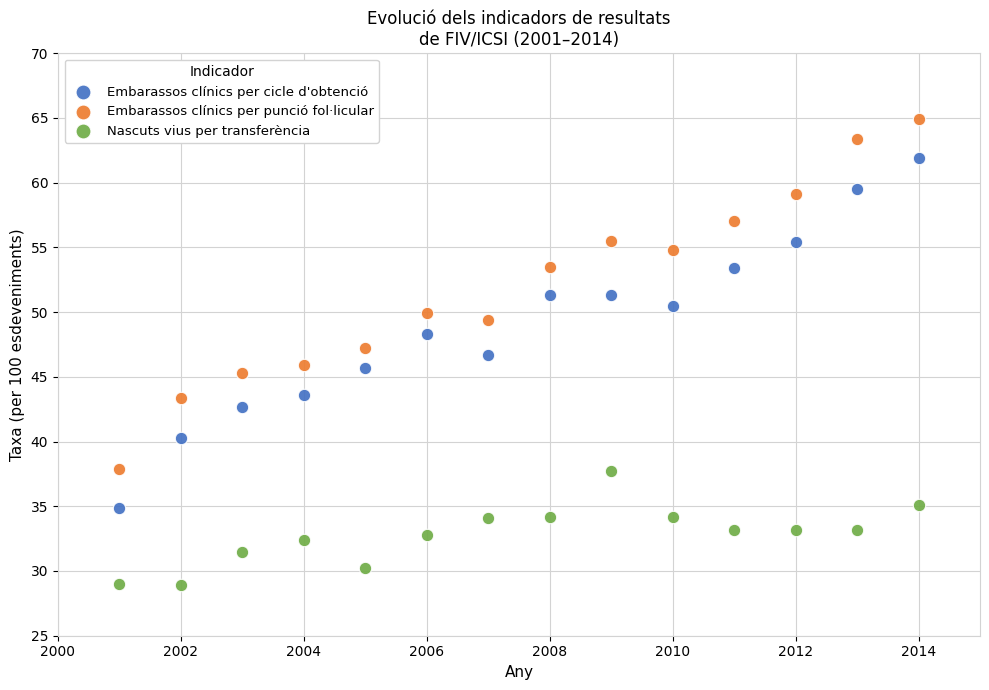

What are all the series names shown in the legend?

Embarassos clínics per cicle d'obtenció, Embarassos clínics per punció fol·licular, Nascuts vius per transferència